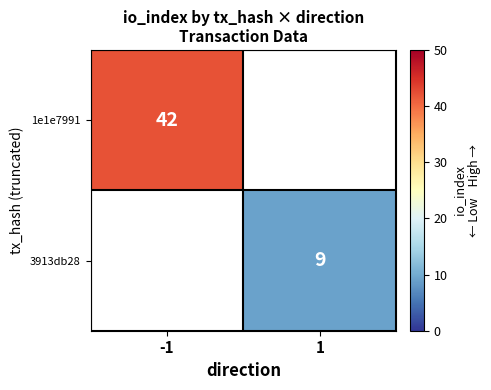

True or false: 1e1e7991 has a value of 42.0 at -1.

True